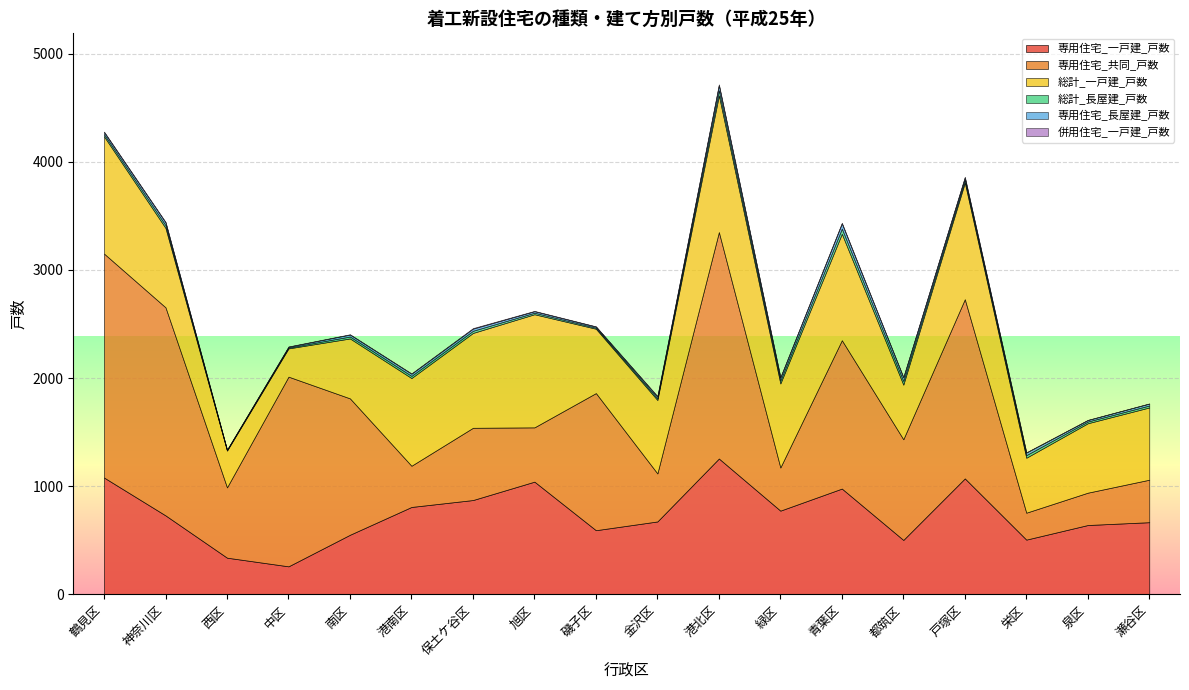

How many series are shown in this chart?

6